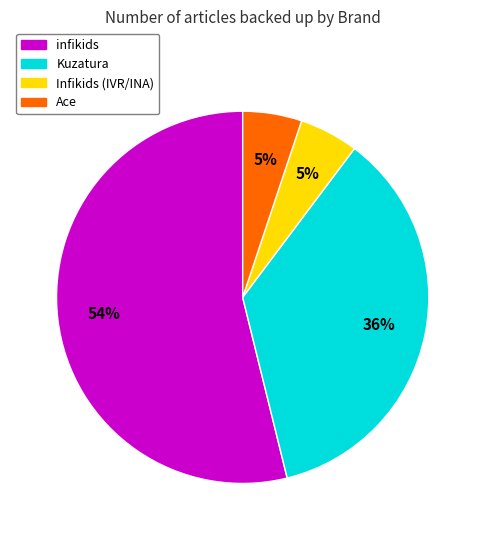

Which slice is the largest?

infikids